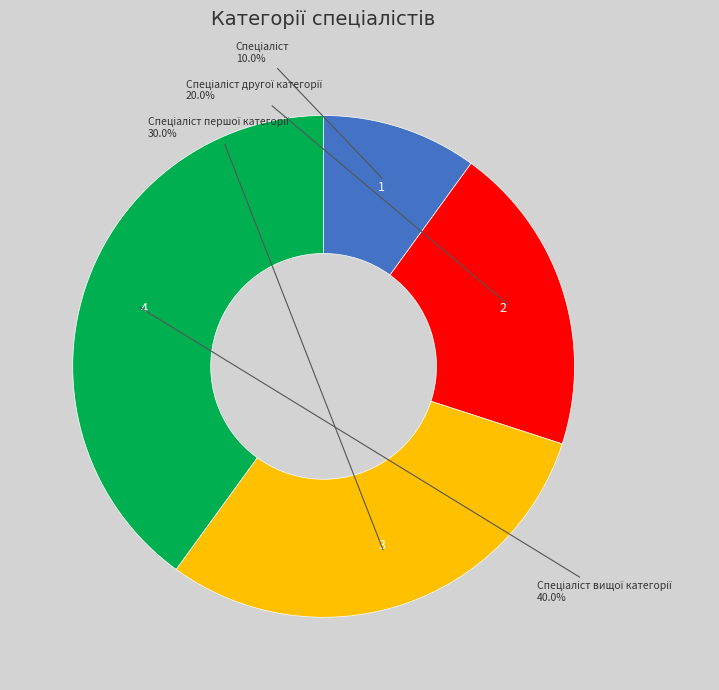

Is there a majority slice in this chart?

No